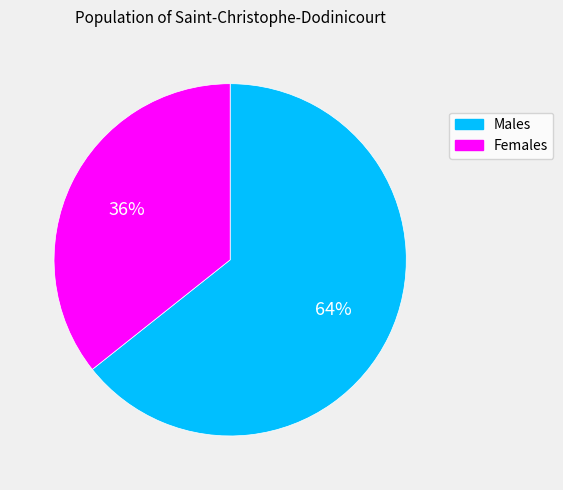

To the nearest percent, what is the average slice percentage?

50%